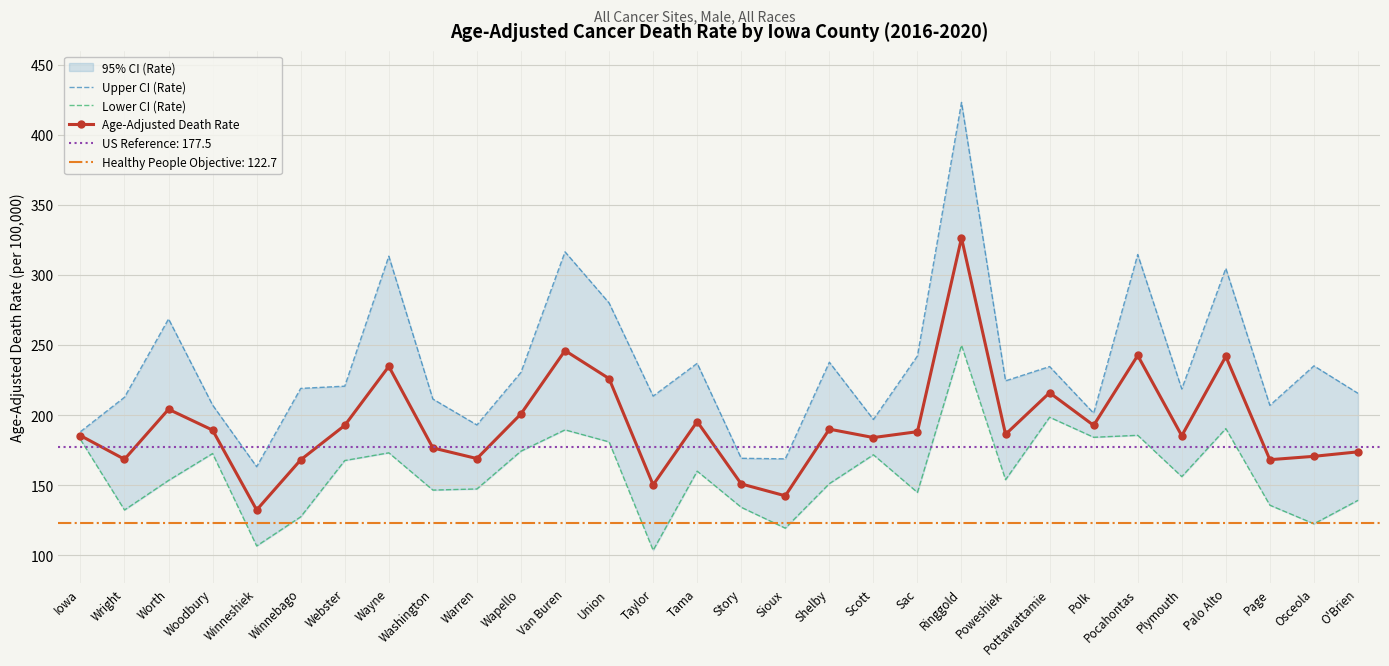

Rank the series by their average value, from lowest to highest.

Lower CI (Rate), Age-Adjusted Death Rate, Upper CI (Rate)